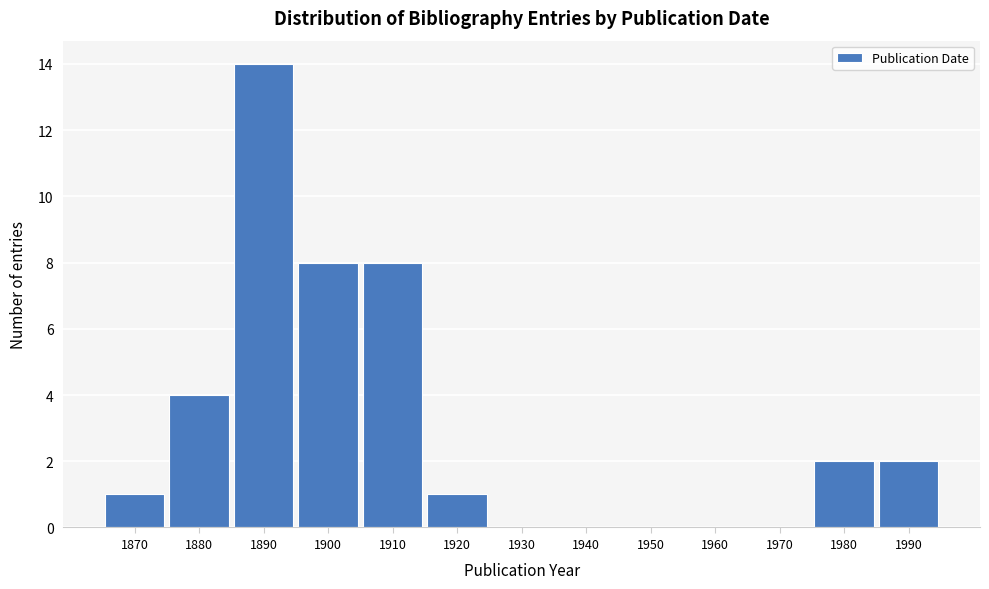

Reading right to left, extract all data points from this chart.

1990=2	1980=2	1970=0	1960=0	1950=0	1940=0	1930=0	1920=1	1910=8	1900=8	1890=14	1880=4	1870=1